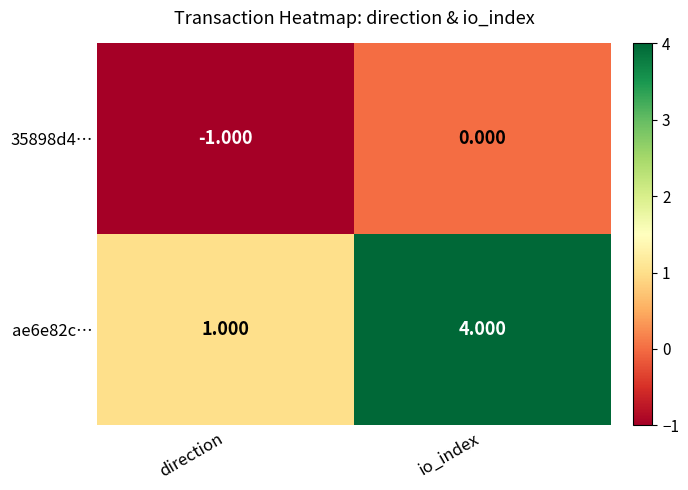

At which category does the chart reach its minimum across all series?

direction